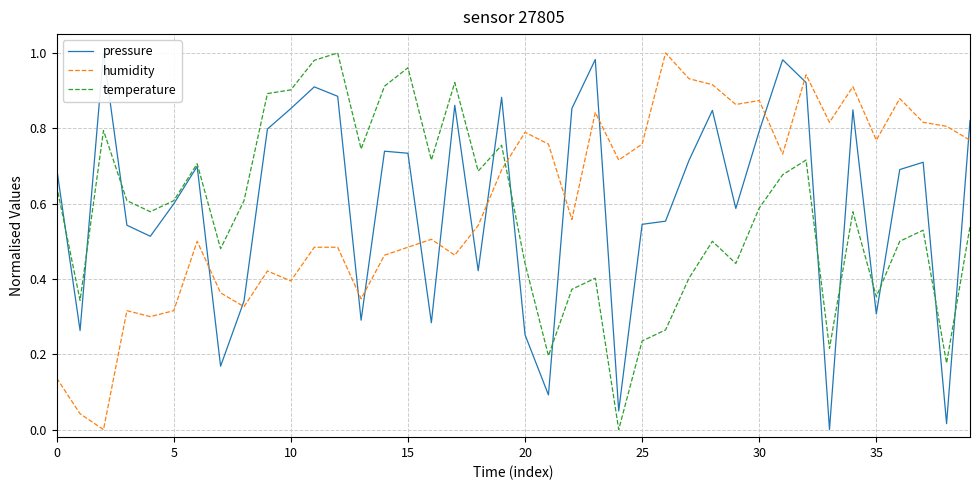

What is the difference between the pressure values at 29 and 33?

0.6